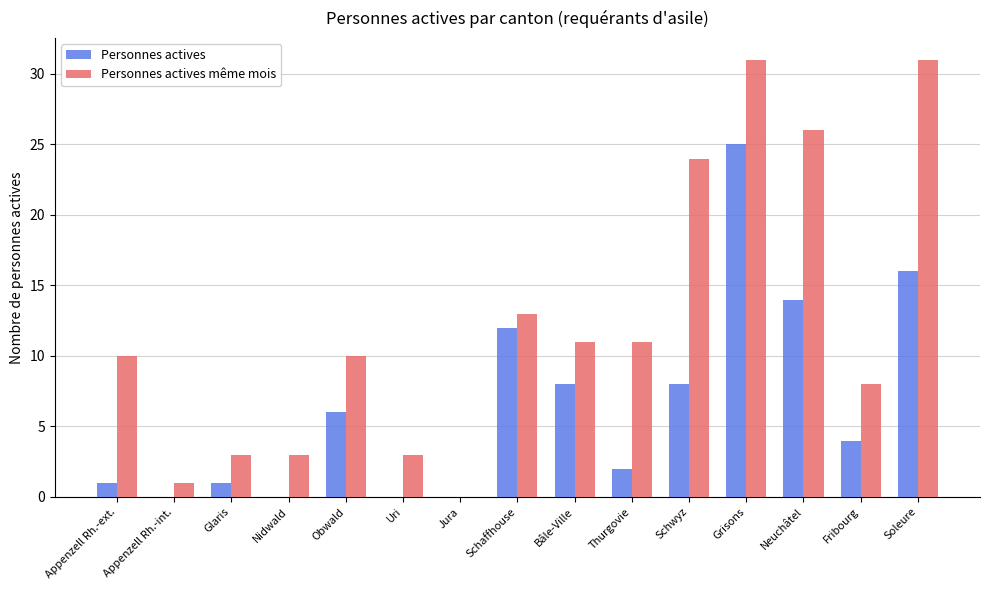

The Personnes actives même mois series shows 0 at Jura. True or false?

True